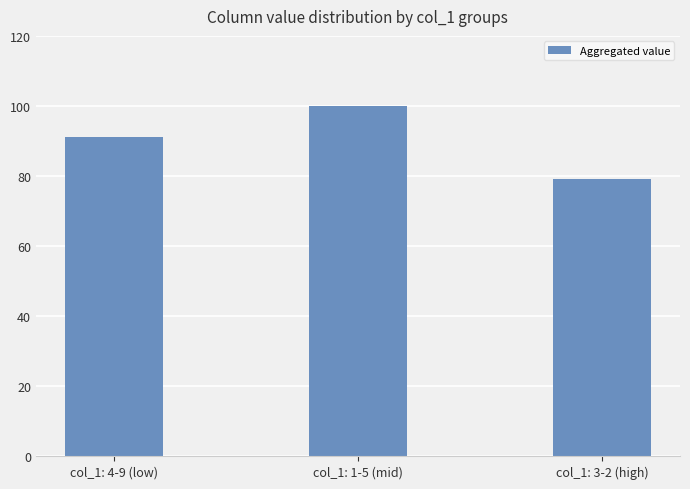

What is the sum of the values at col_1: 4-9 (low) and col_1: 3-2 (high)?

170